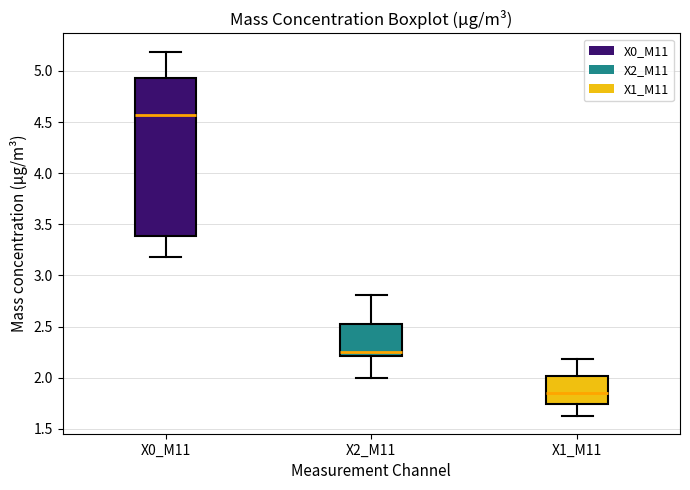

Where is the lower edge of the box for X2_M11 on the y-axis? The values are not printed on the chart, so give them approximately, as read against the axis.

2.20